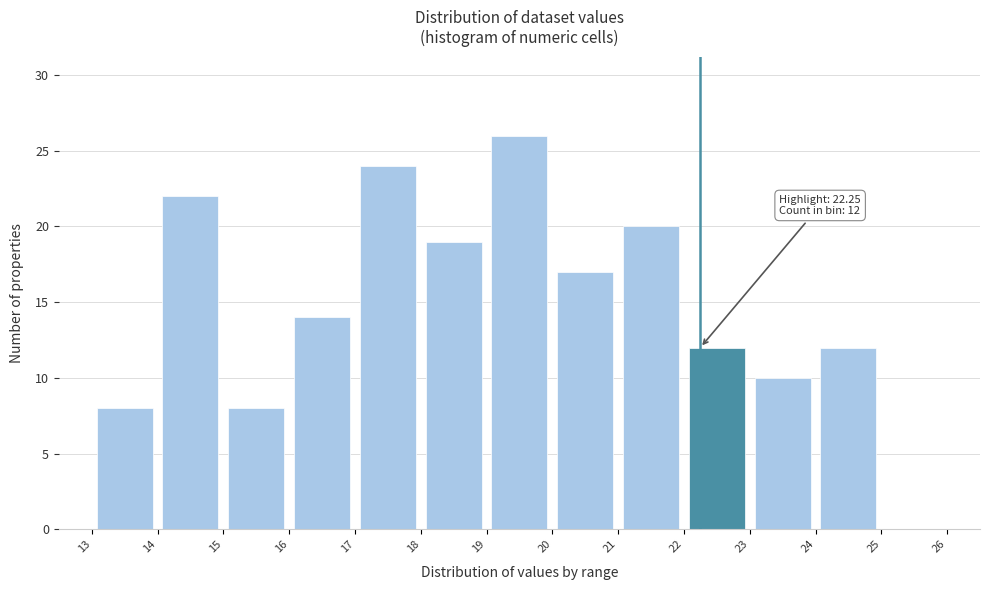

Over which range of the x-axis is the bar tallest?

19 to 20